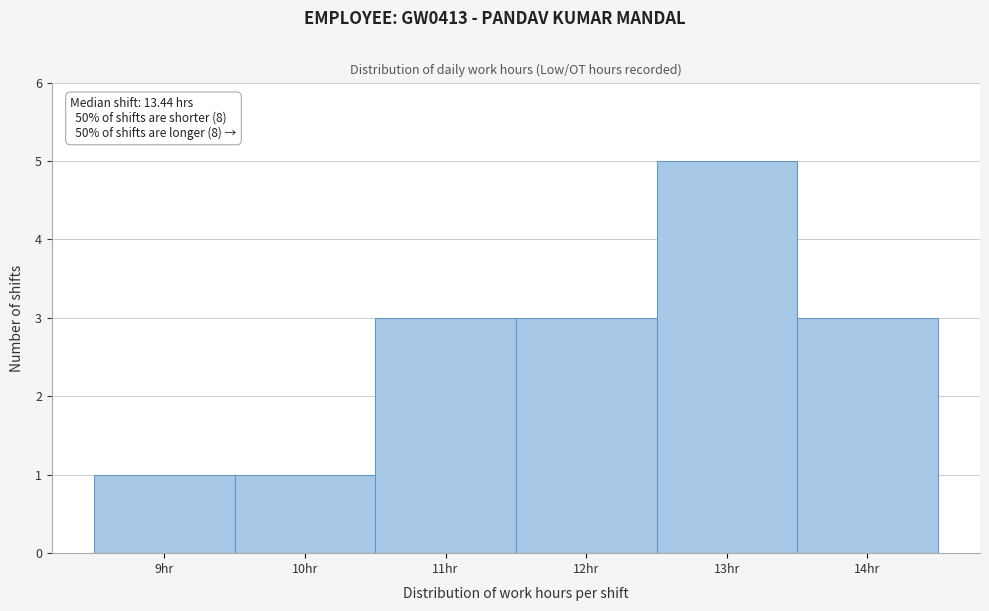

Reading left to right, list all the values displayed in this chart.

1	1	3	3	5	3